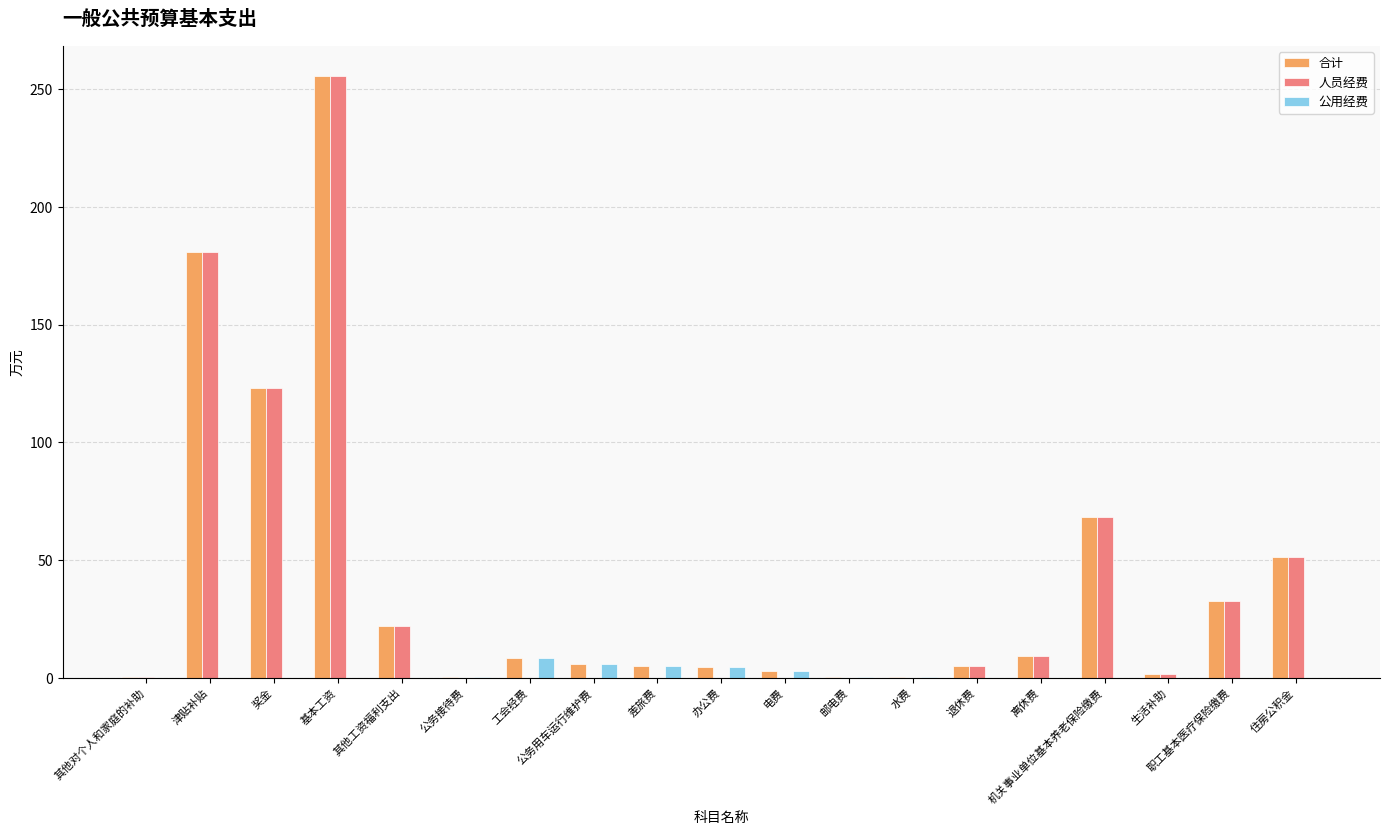

The value of 合计 at 住房公积金 is 35.1. True or false?

False